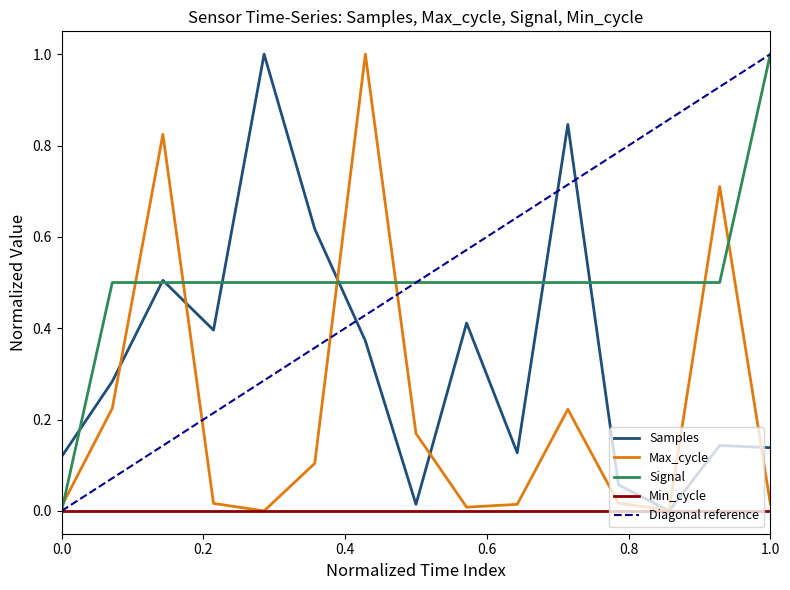

What is the sum of all Signal values?

7.5